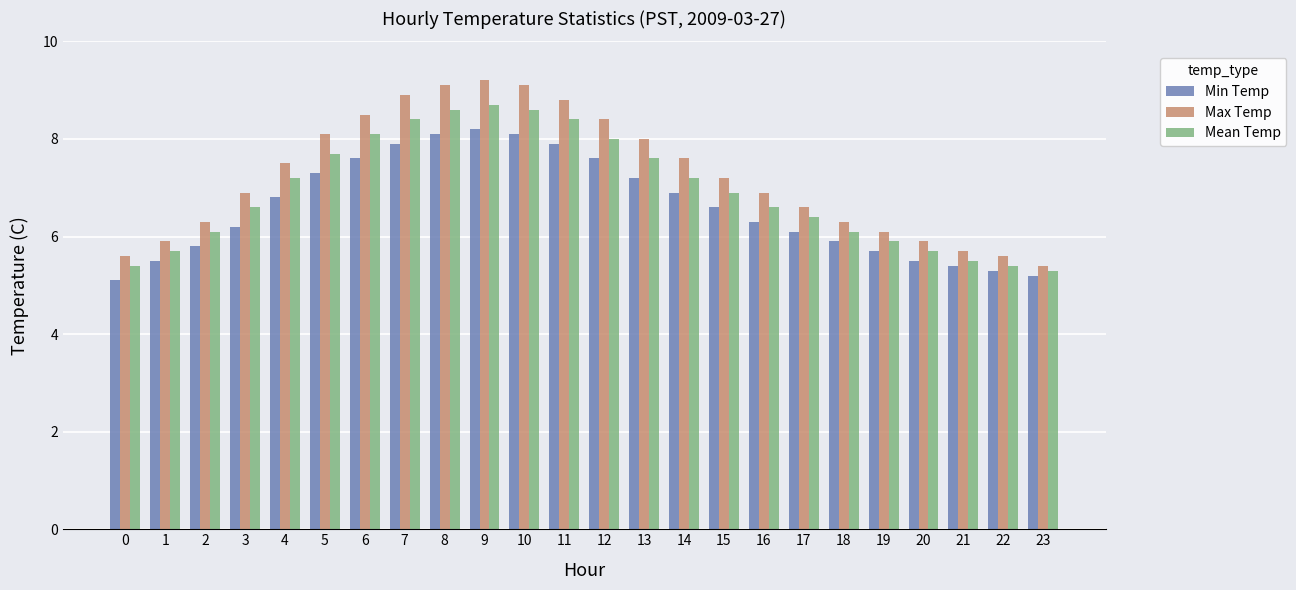

Which series changed the most between 10 and 15?

Max Temp